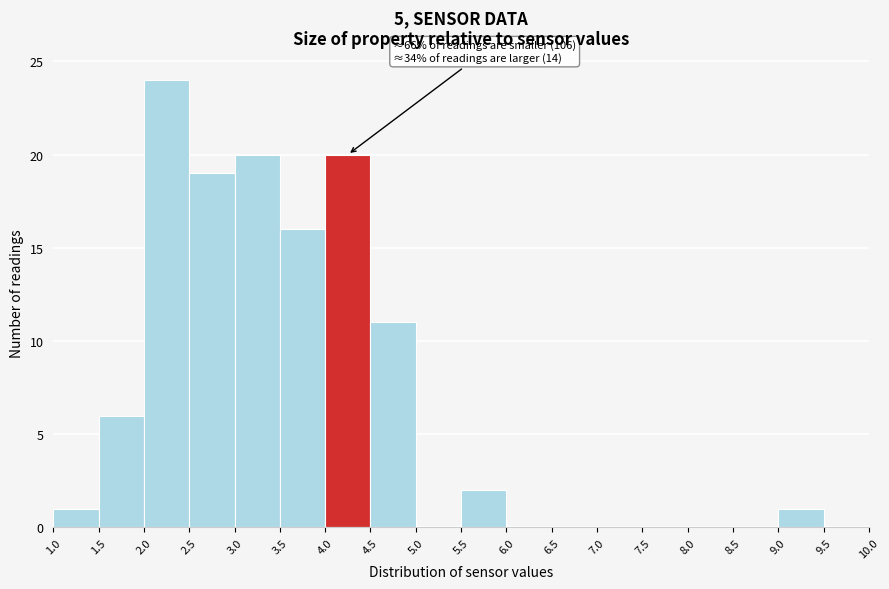

Over which range of the x-axis is the bar tallest?

2.0 to 2.5